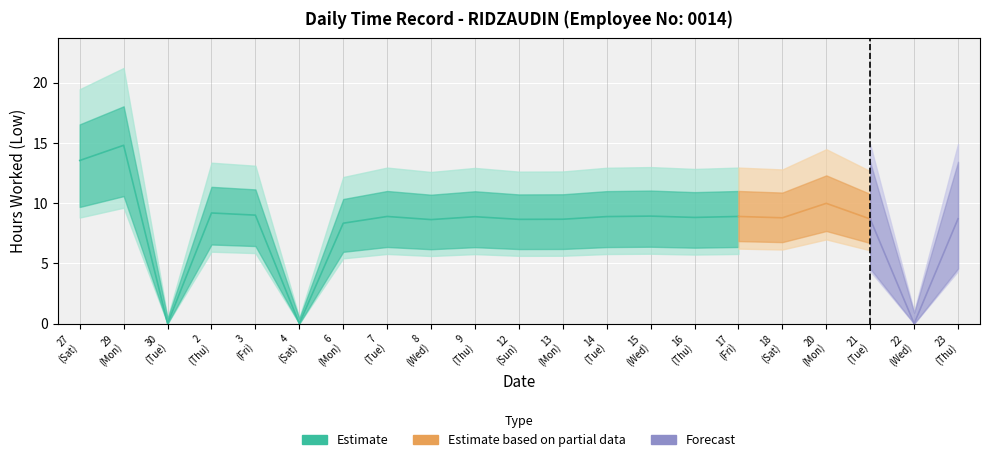

What is the difference between the values at 7 and 21?

0.2